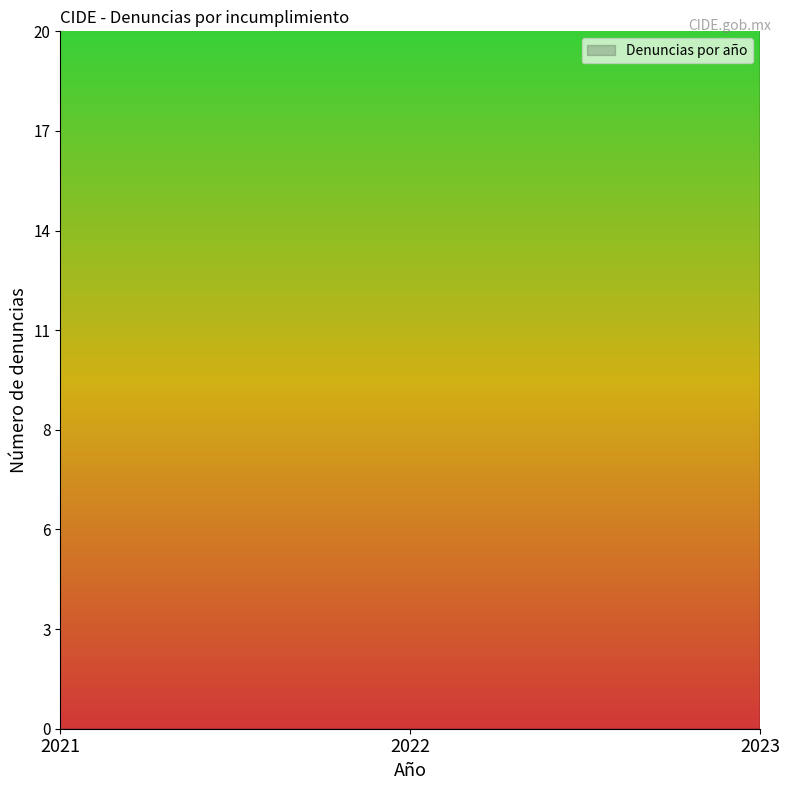

What is the ratio of the value at 2023 to the value at 2022?

0.5